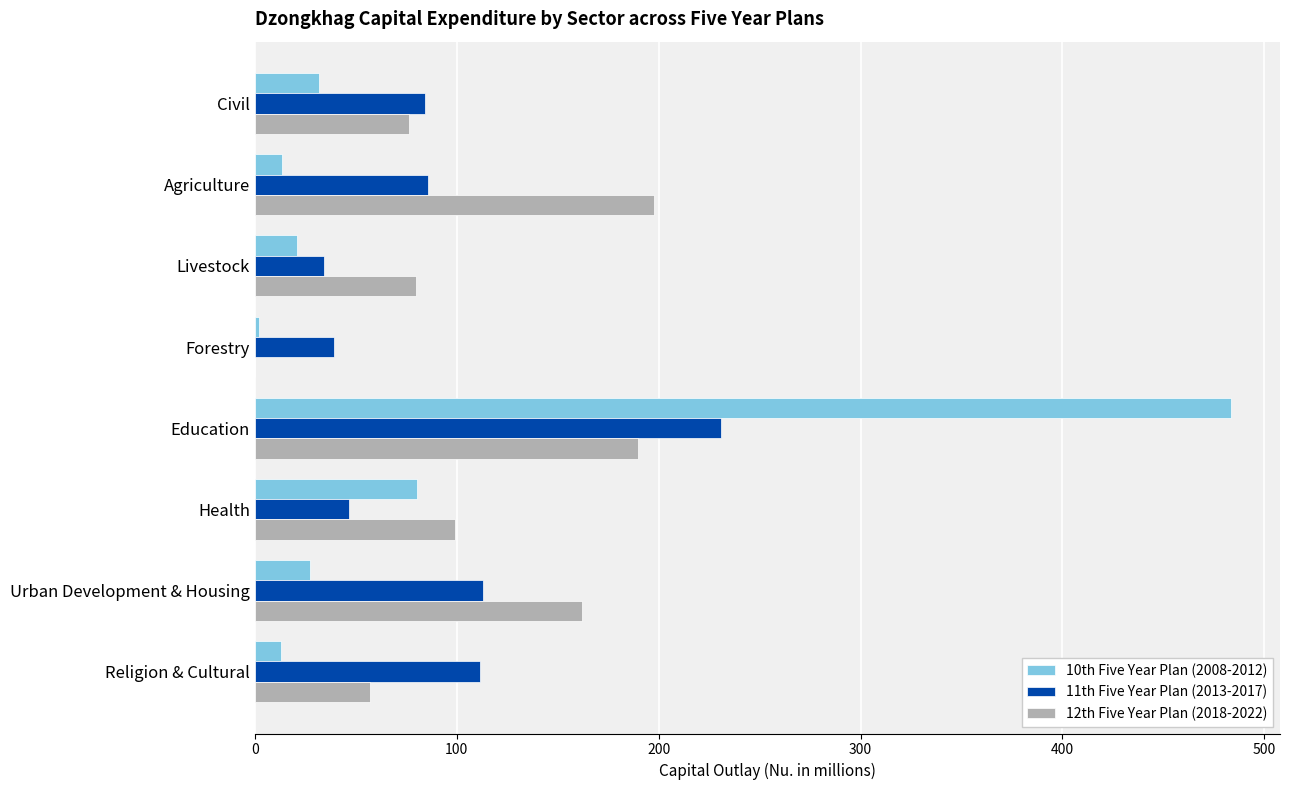

At which label is 10th Five Year Plan (2008-2012) closest to 242?

Health